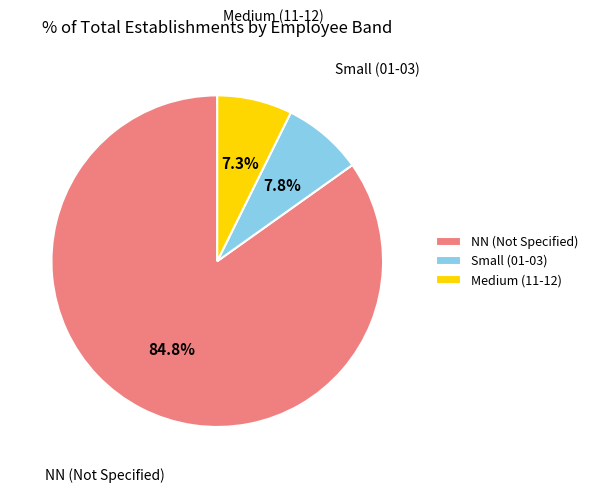

Rank the categories by value from highest to lowest.

NN (Not Specified), Small (01-03), Medium (11-12)